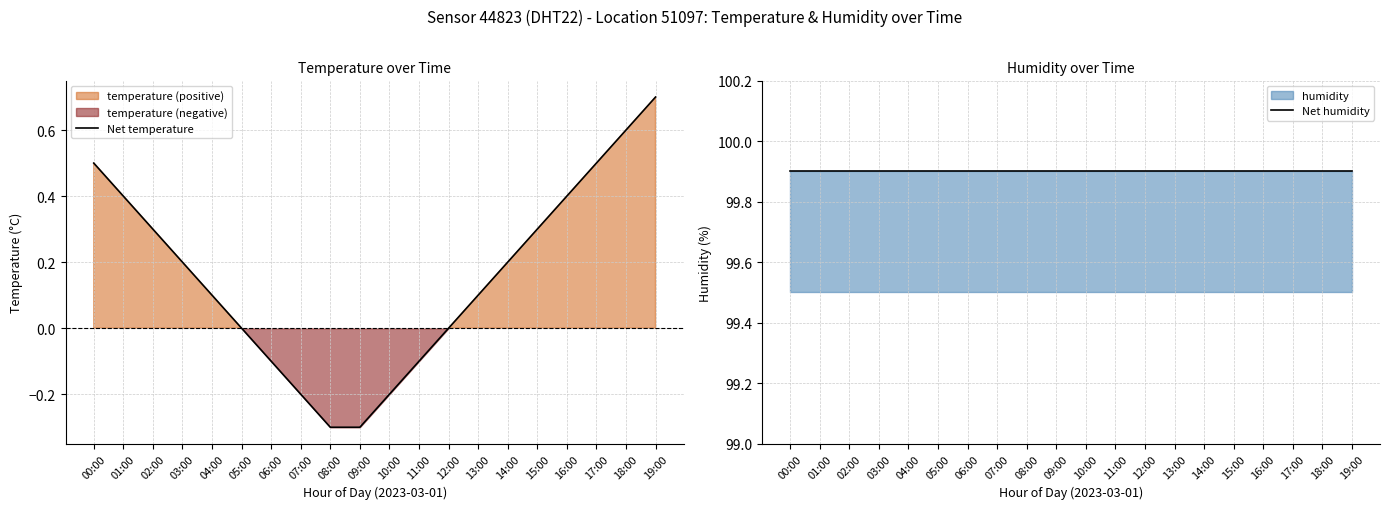

How many values in the Net temperature series are below 0?

6